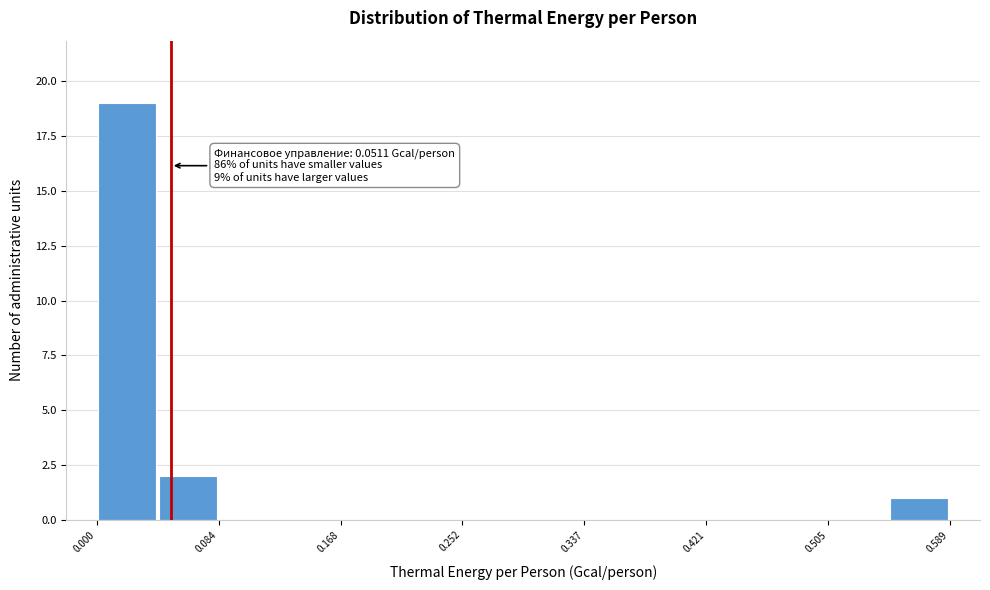

Over which range of the x-axis is the bar tallest?

0.00 to 0.04